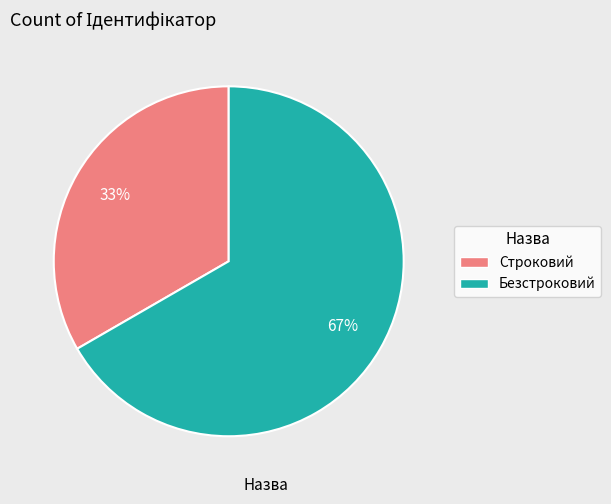

Count the number of slices in the pie.

2